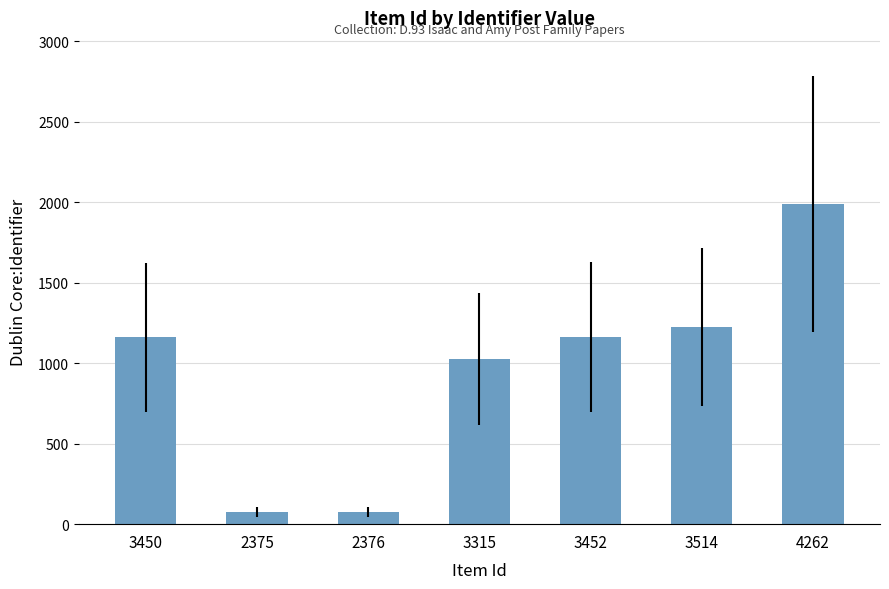

The value at 3450 is 1726. True or false?

False